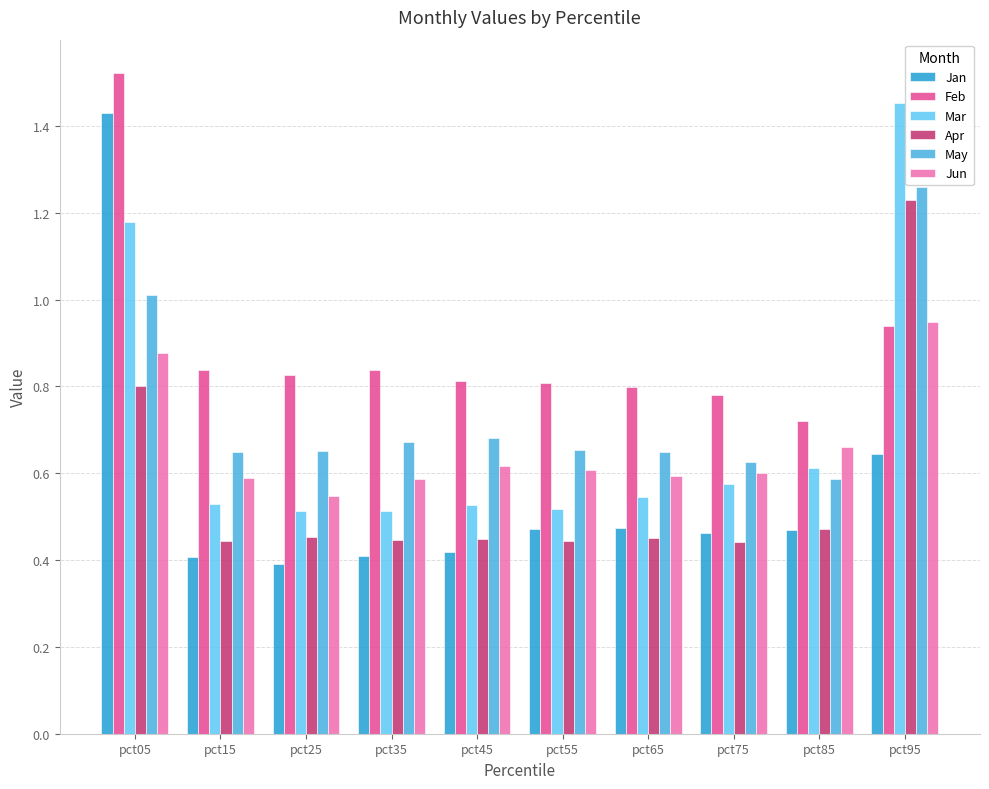

True or false: Jan has a value of 0.4 at pct35.

True